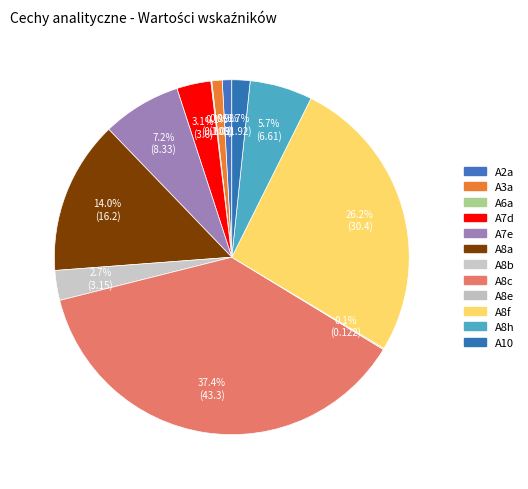

Rank the categories by value from lowest to highest.

A6a, A8e, A2a, A3a, A10, A8b, A7d, A8h, A7e, A8a, A8f, A8c